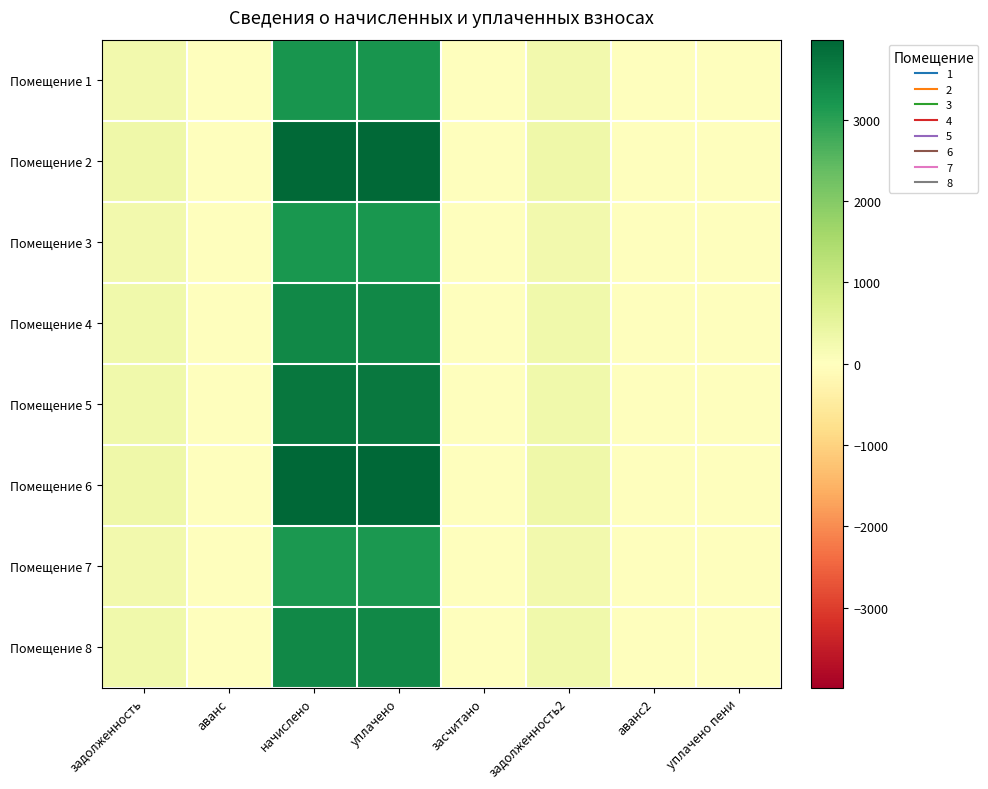

Which category has the highest value across all series?

начислено